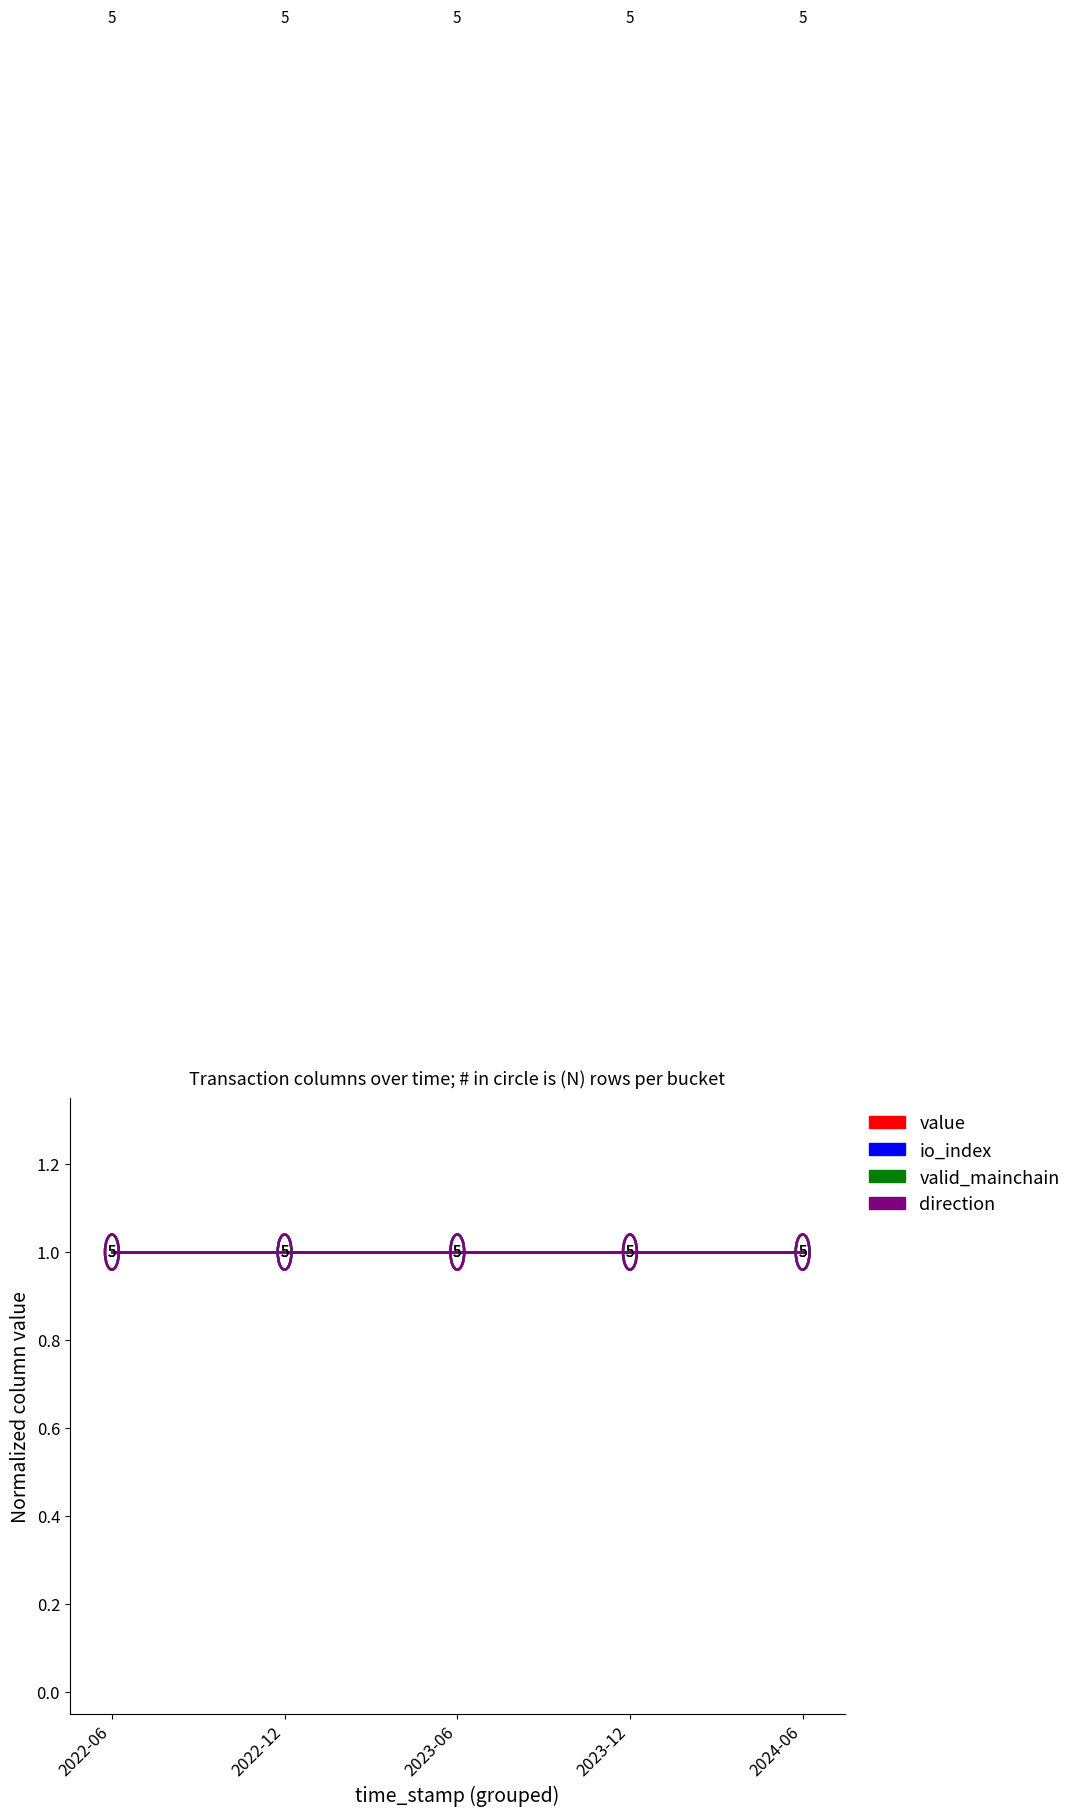

What is the minimum value shown in the chart?

1.0